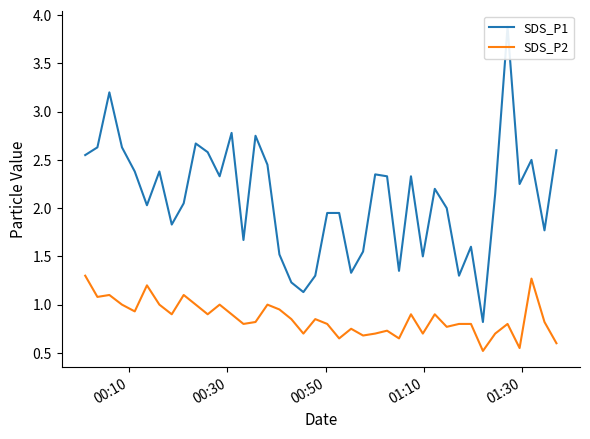

What is the value of the SDS_P2 point at the 3rd from the left?

1.1